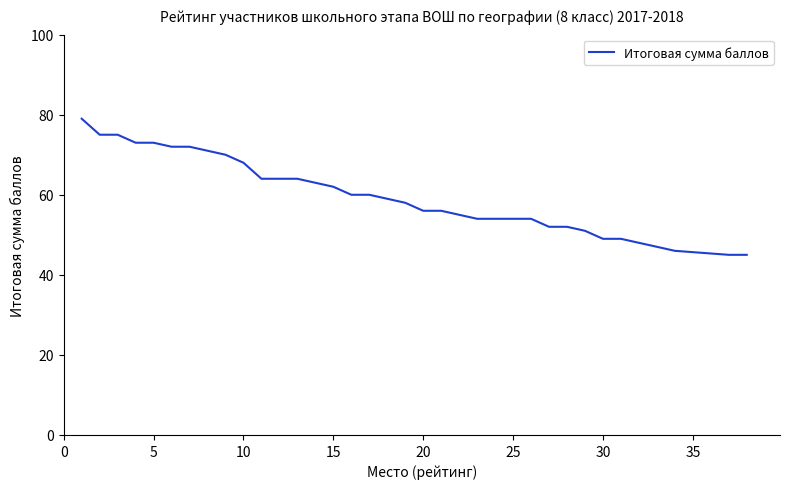

What is the greatest value displayed?

79